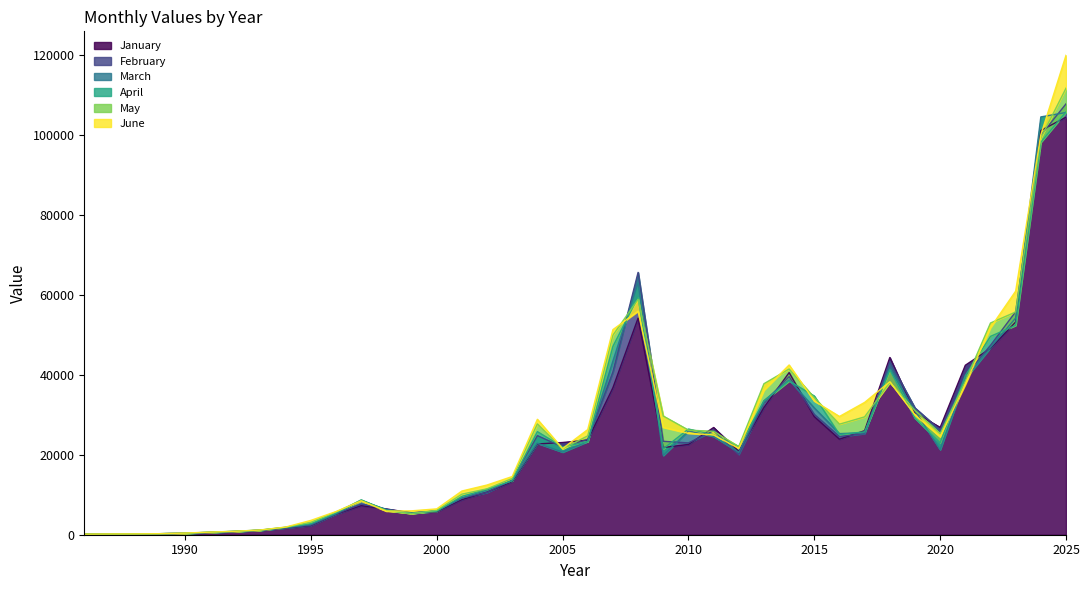

True or false: March has a value of 6298.5 at 1998.

True